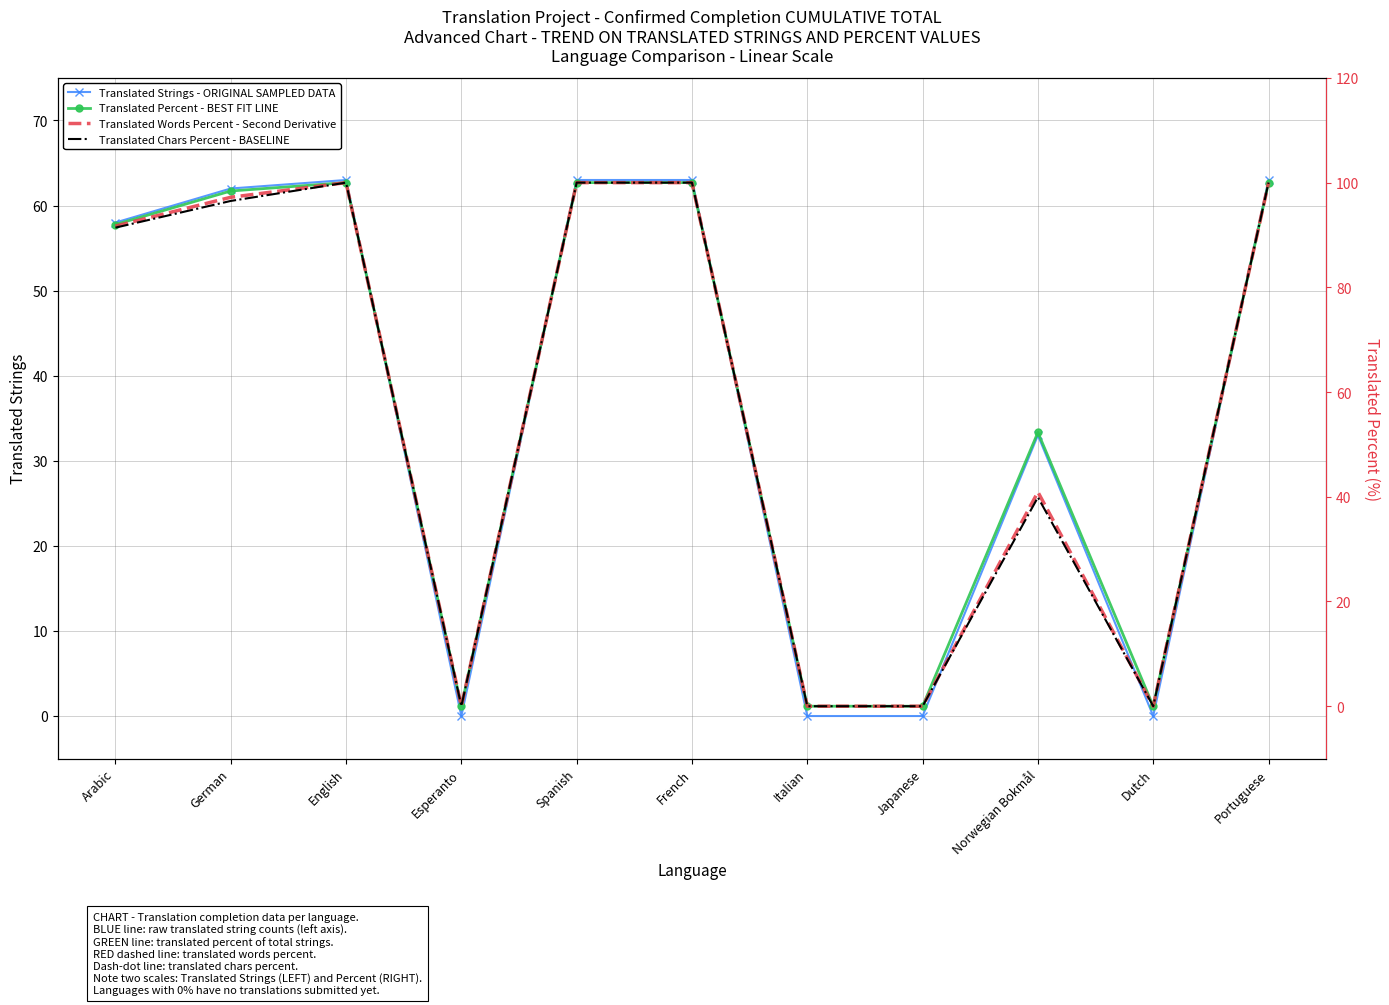

Is the value of Translated Words Percent - Second Derivative at French greater than the value of Translated Strings - ORIGINAL SAMPLED DATA at English?

Yes